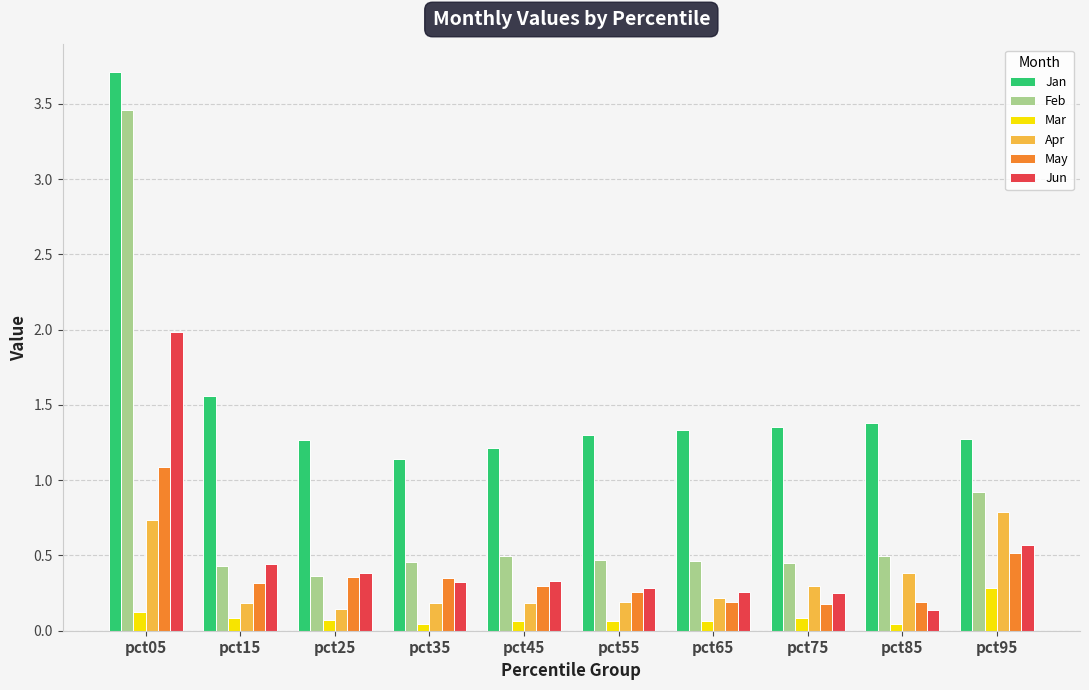

How many groups of bars are there?

10